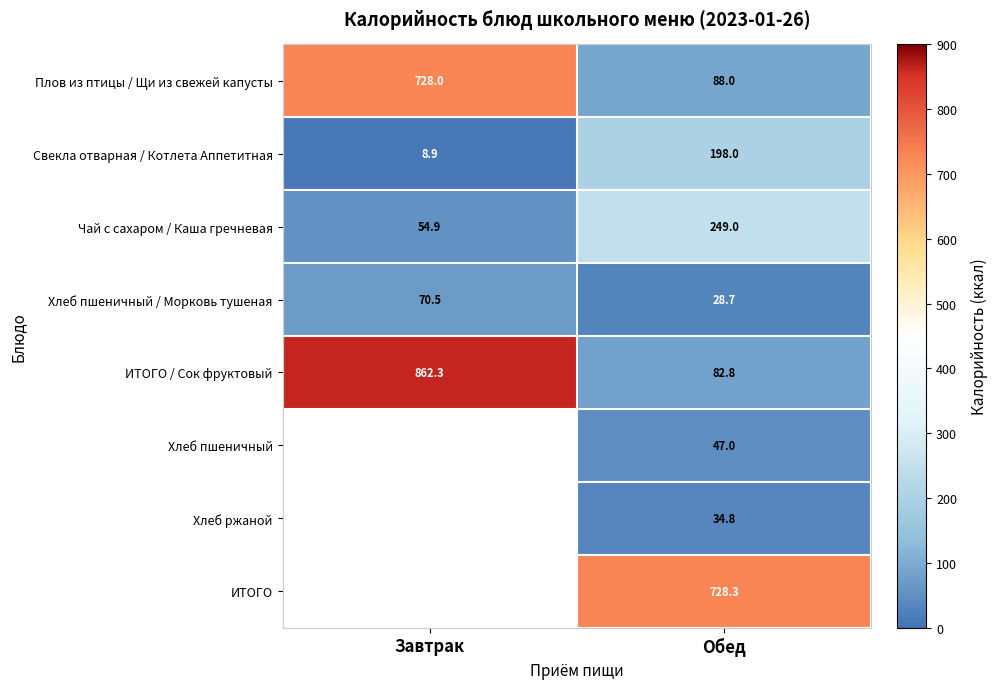

What is the approximate value of Хлеб пшеничный / Морковь тушеная at Завтрак?

70.5